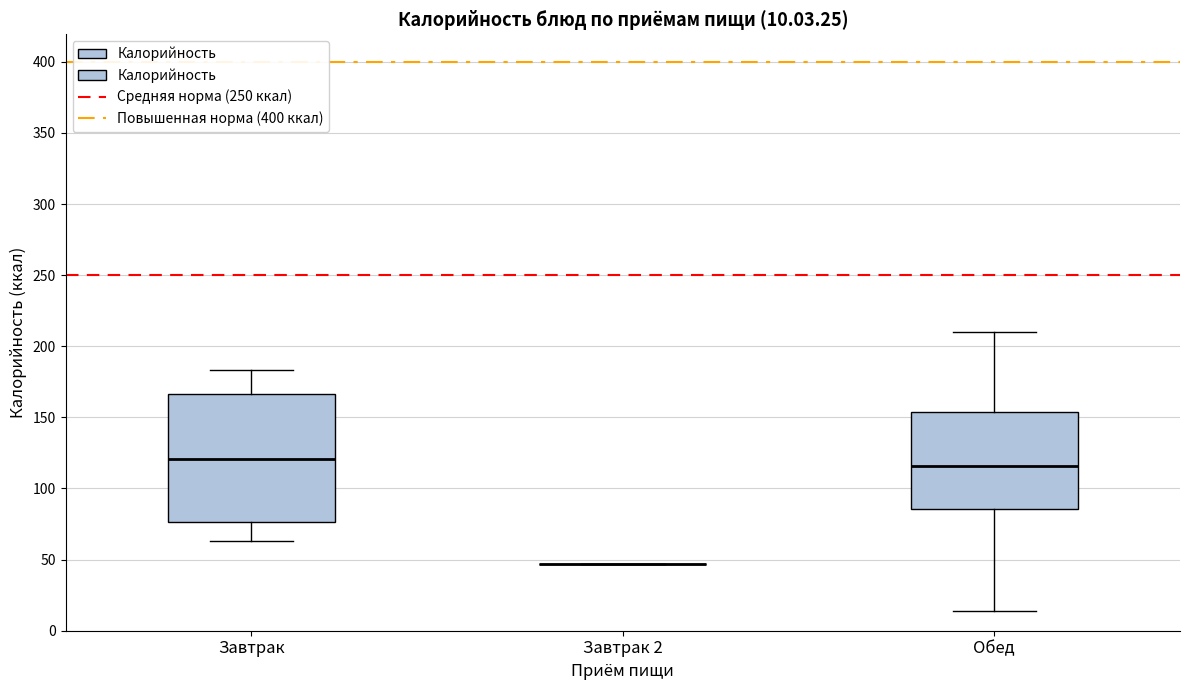

Comparing the boxes themselves (not the whiskers), which one is the tallest?

Завтрак